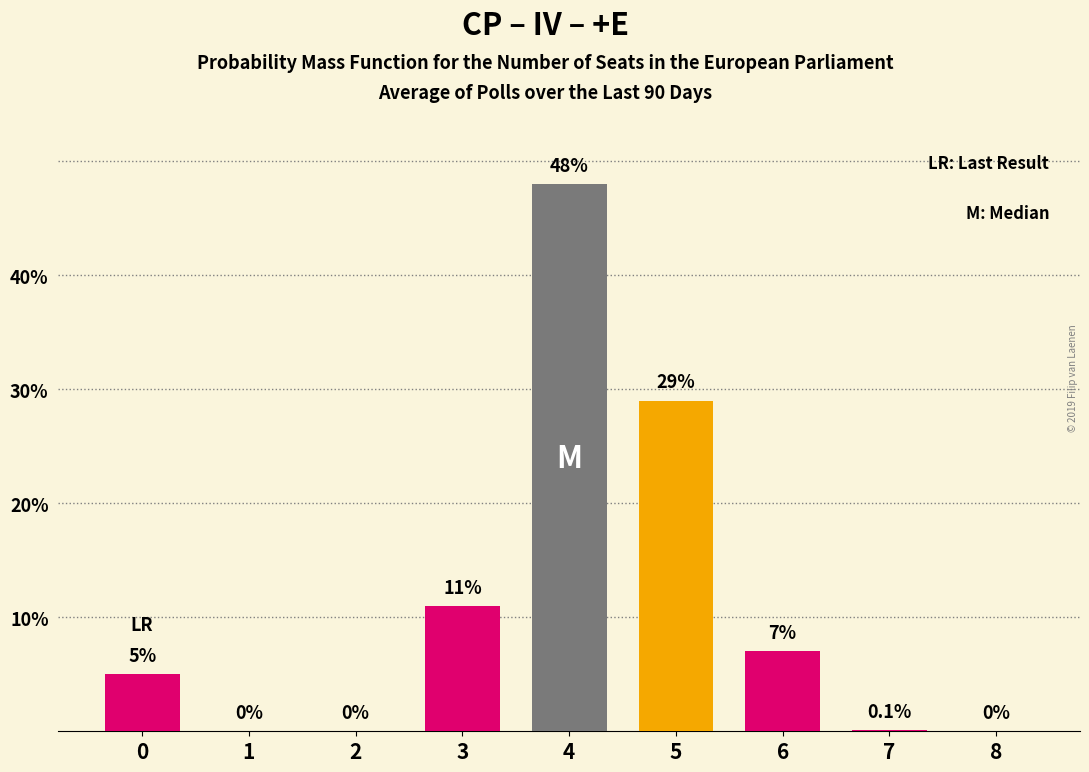

Reading left to right, list all the values displayed in this chart.

0=5.0	1=0.0	2=0.0	3=11.0	4=48.0	5=29.0	6=7.0	7=0.1	8=0.0